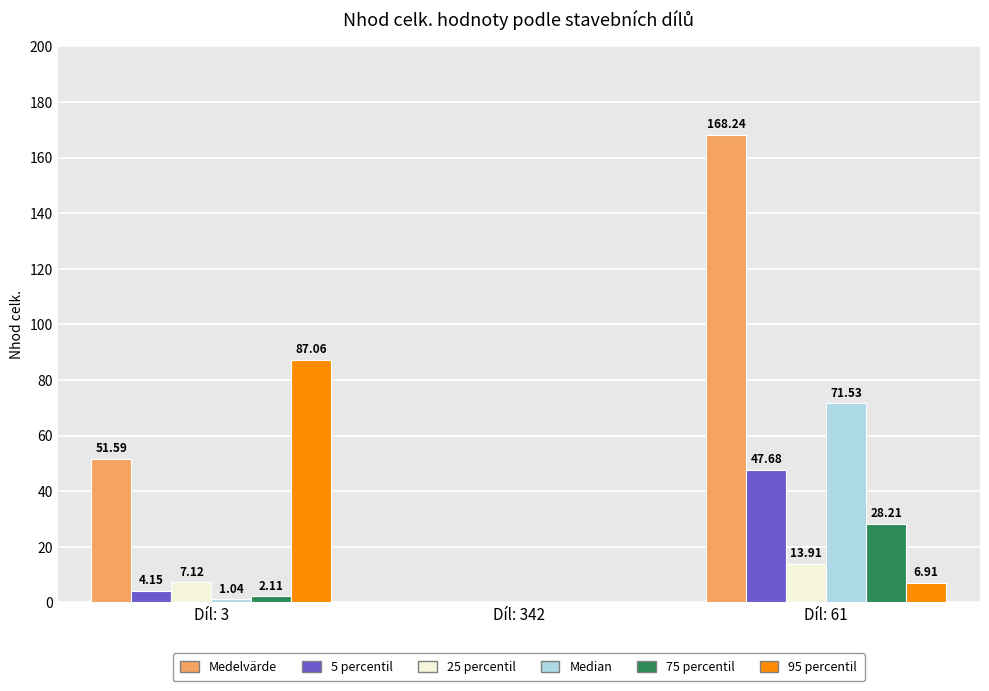

Which series has the largest total across all categories?

Medelvärde